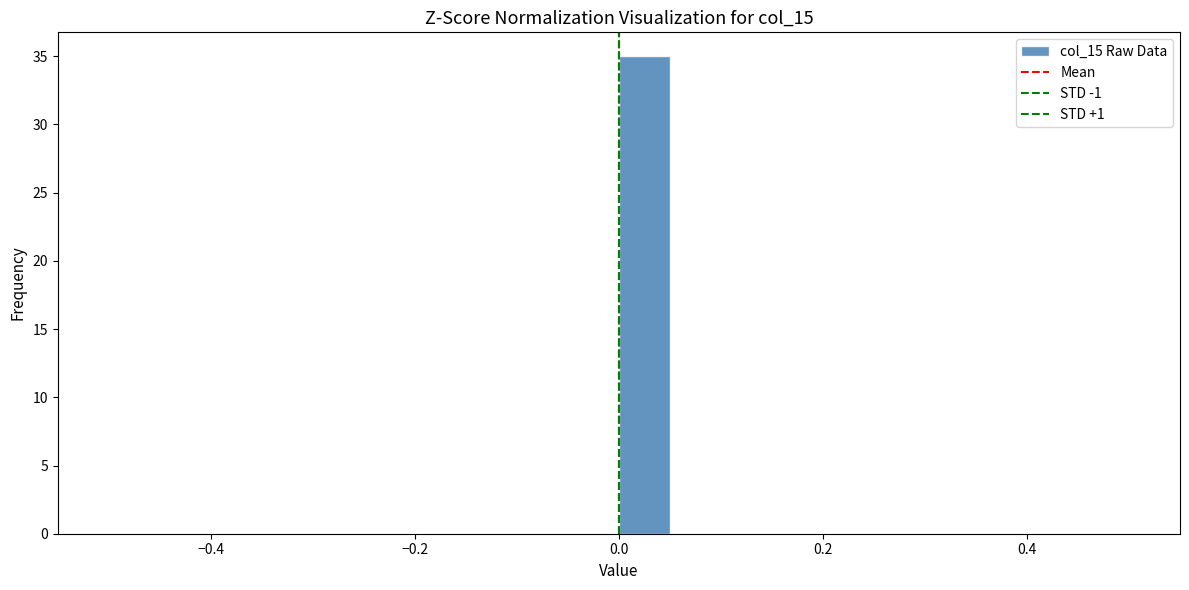

Around what value on the x-axis is the tallest bar? Give the approximate position of its centre, as read against the axis.

0.02